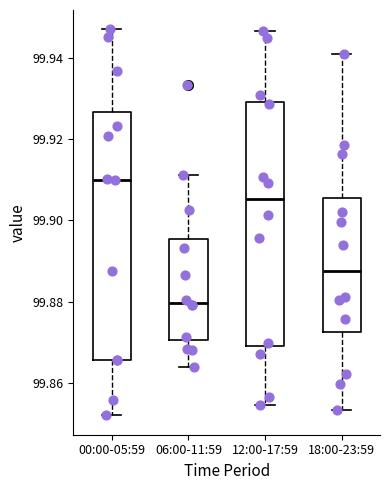

Where does the median line of the box for 12:00-17:59 sit on the y-axis? The values are not printed on the chart, so give them approximately, as read against the axis.

99.906